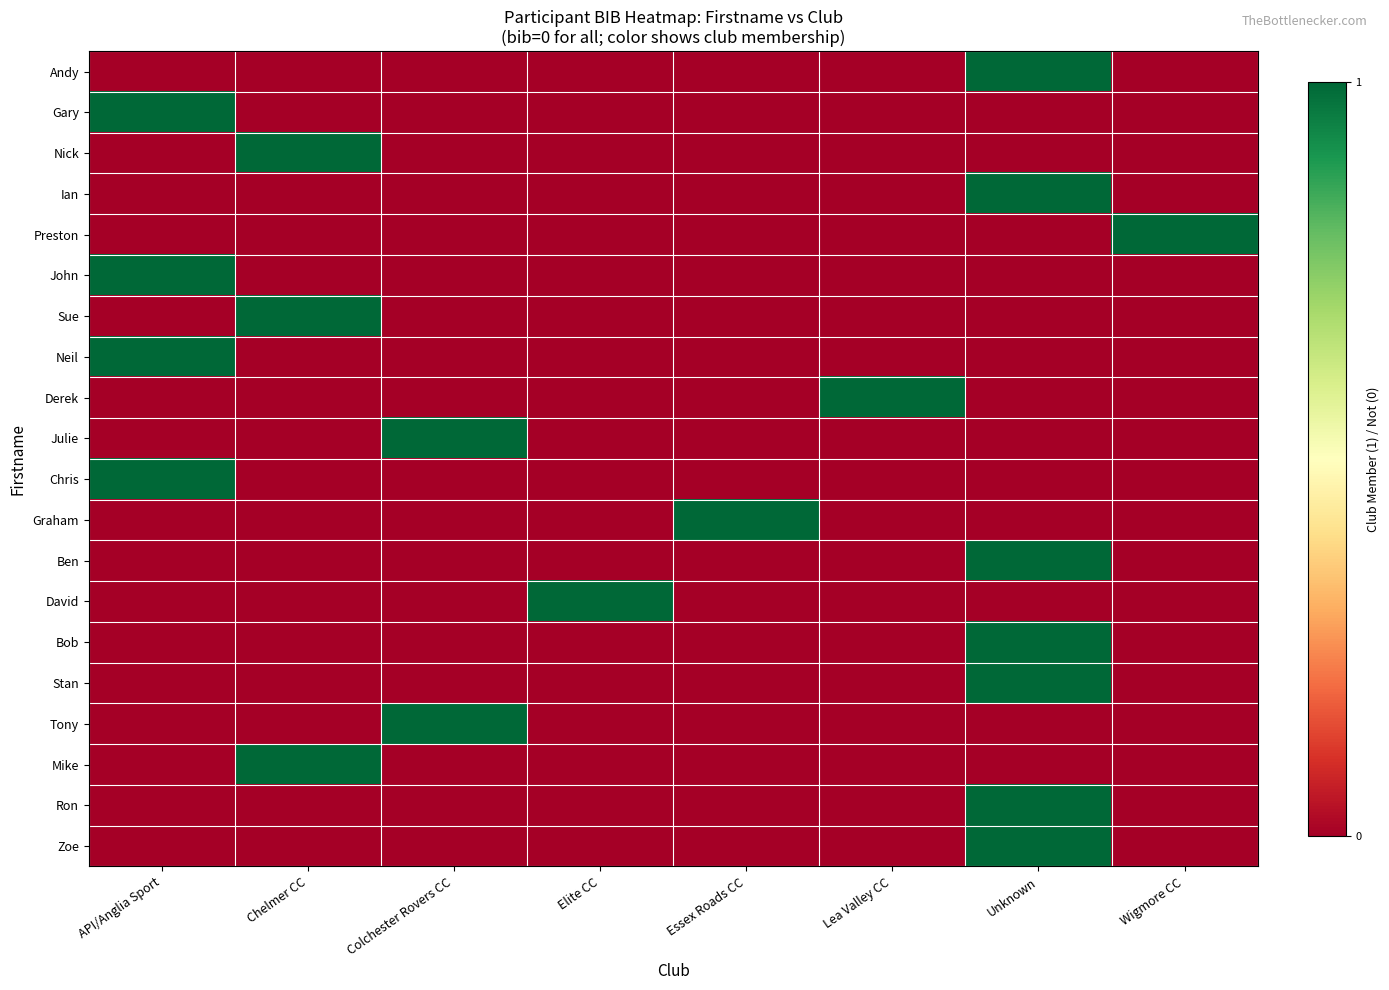

Which series has the widest spread of values?

Andy